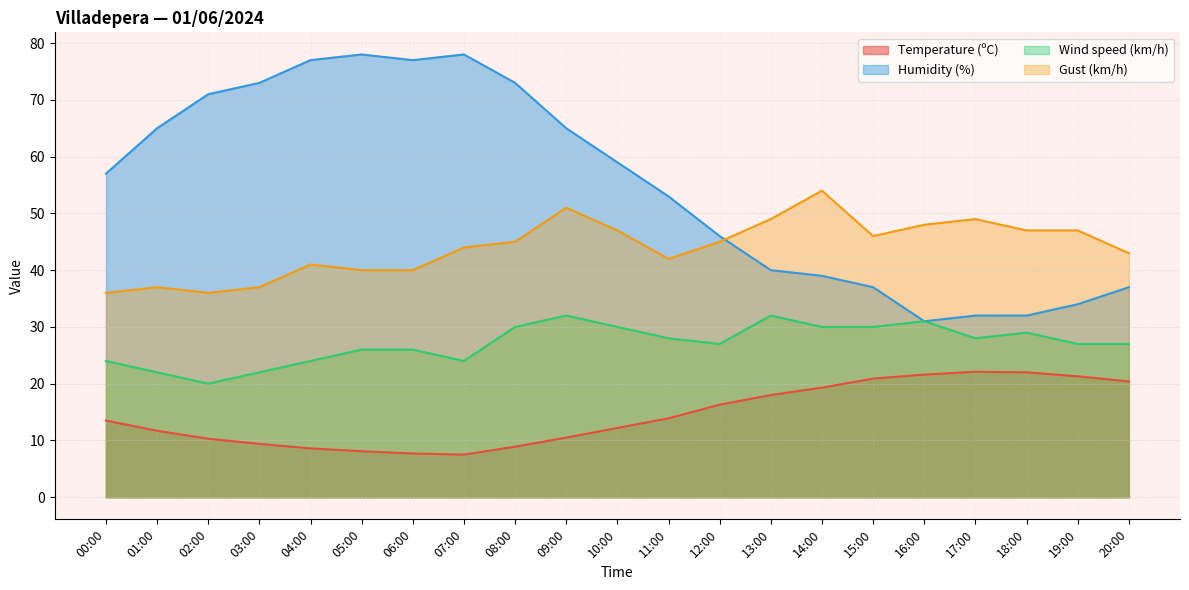

What is the difference between the second highest and second lowest values in the Temperature (ºC) series?

14.3